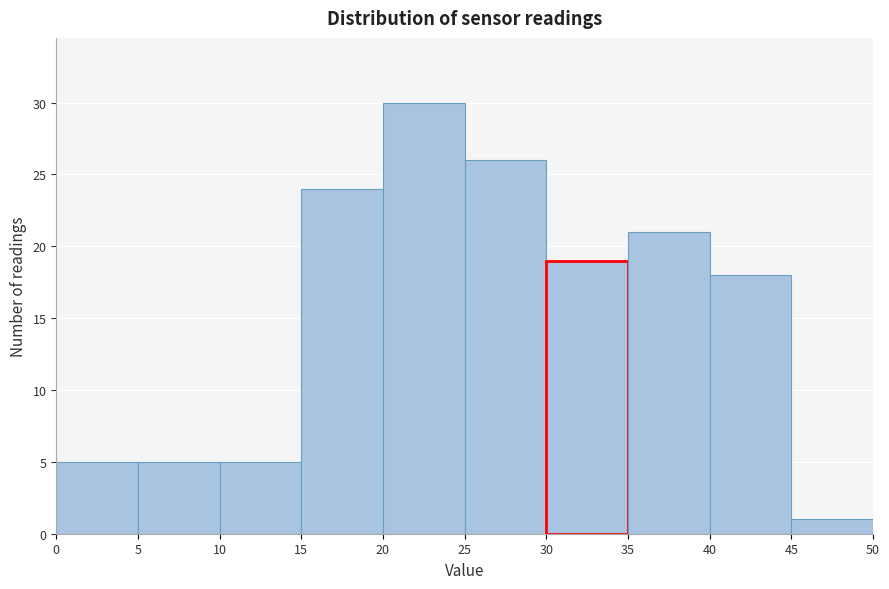

Reading left to right, transcribe this chart: for each bar, give the range it covers on the x-axis and its height. The values are not printed on the chart, so give them approximately, as read against the axis.

0 to 5: 5
5 to 10: 5
10 to 15: 5
15 to 20: 24
20 to 25: 30
25 to 30: 26
30 to 35: 19
35 to 40: 21
40 to 45: 18
45 to 50: 1